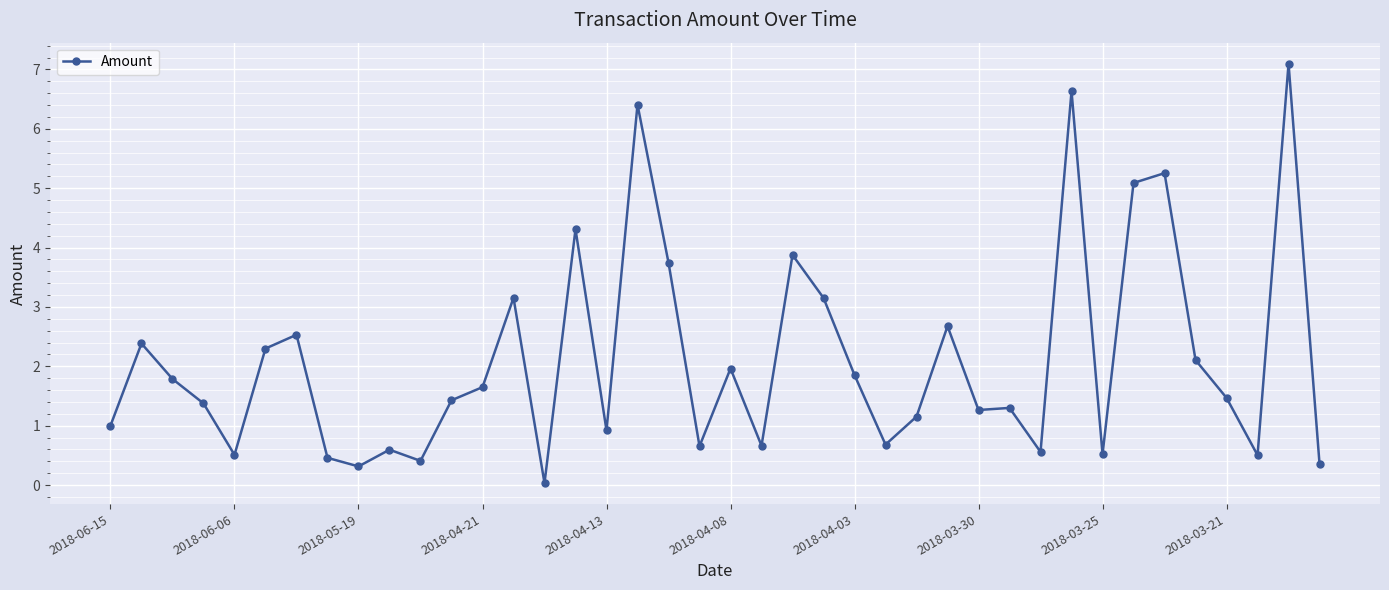

What is the difference between the maximum and minimum values?

7.1